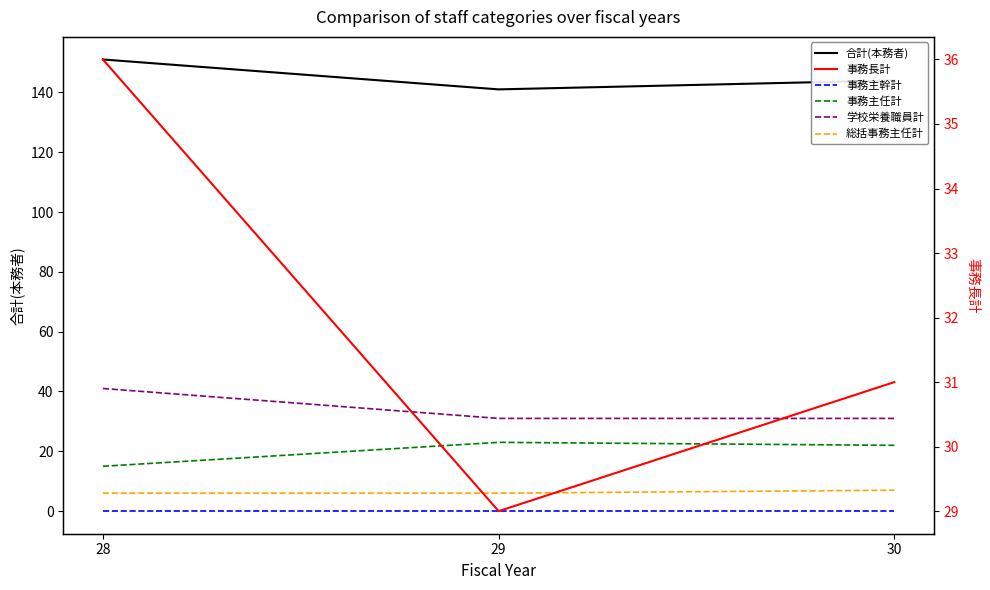

Is the value of 学校栄養職員計 at 28 greater than the value of 総括事務主任計 at 29?

Yes